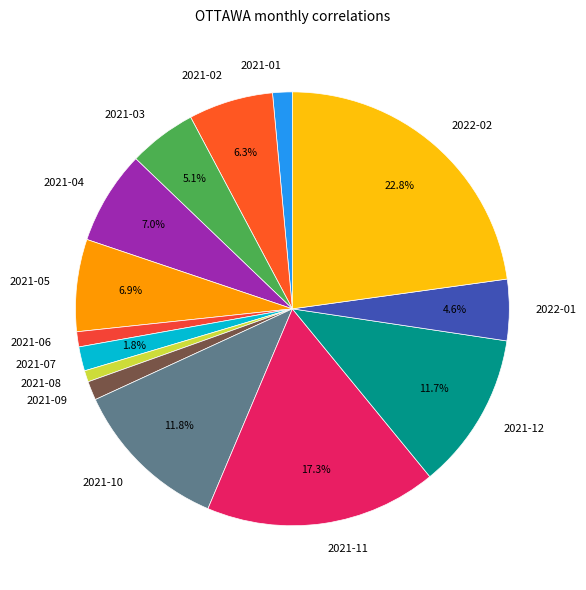

Count the number of slices in the pie.

14